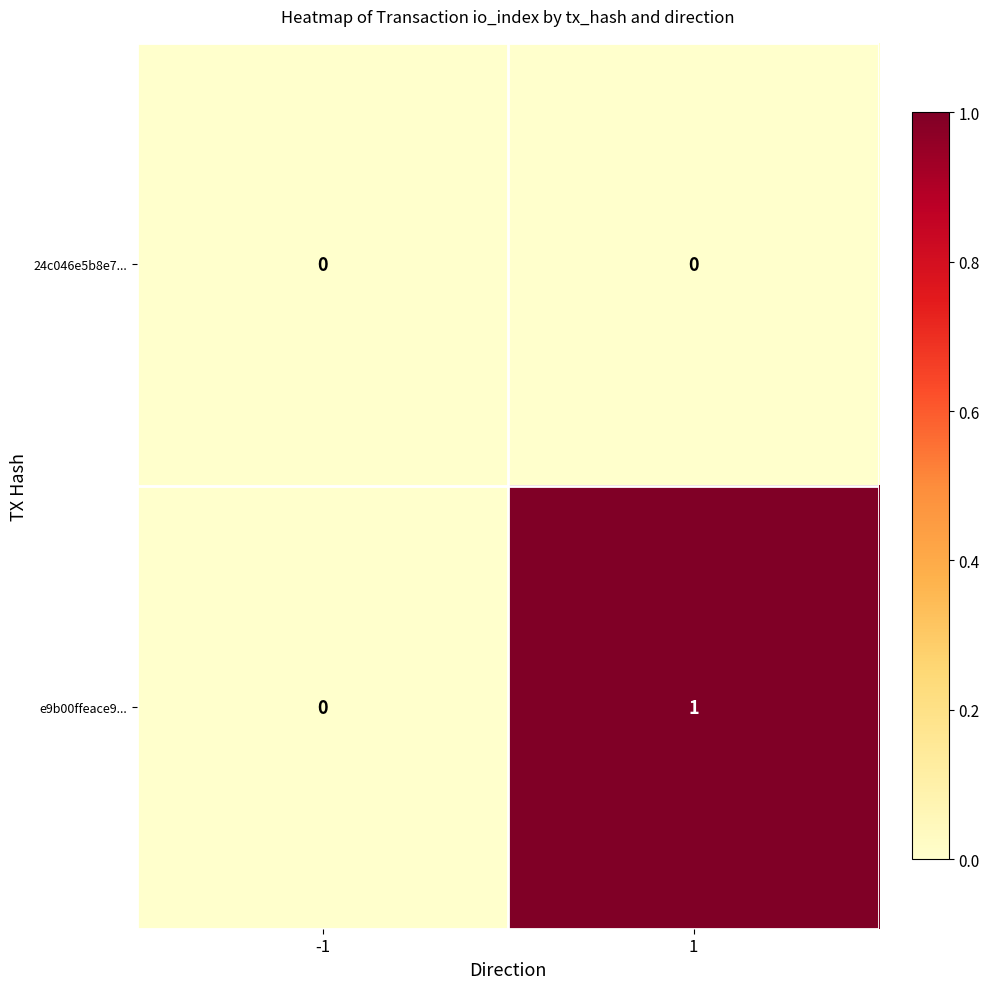

At 1, list the series in order from largest to smallest.

e9b00ffeace9..., 24c046e5b8e7...